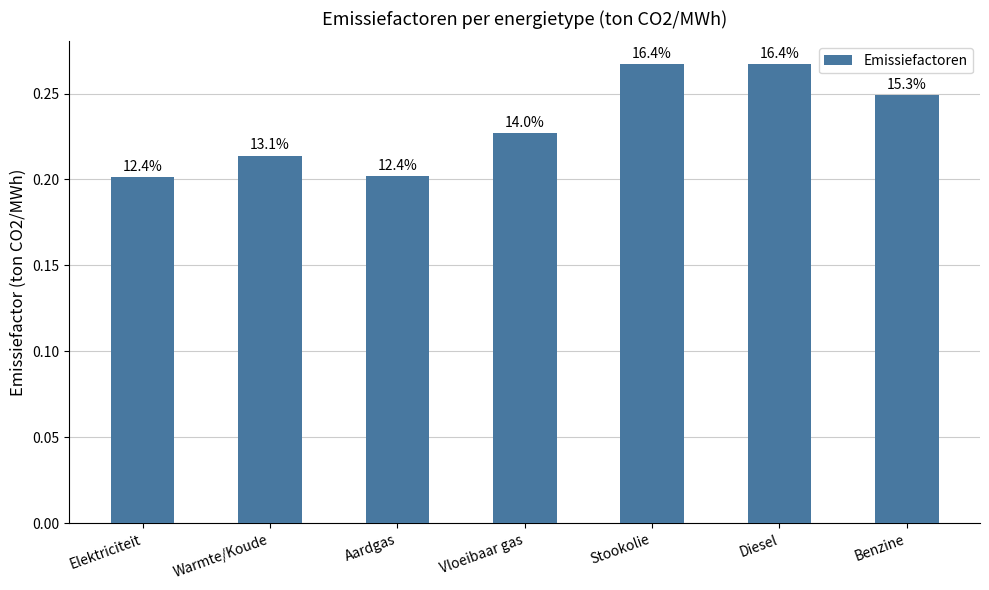

What is the smallest value displayed?

0.2